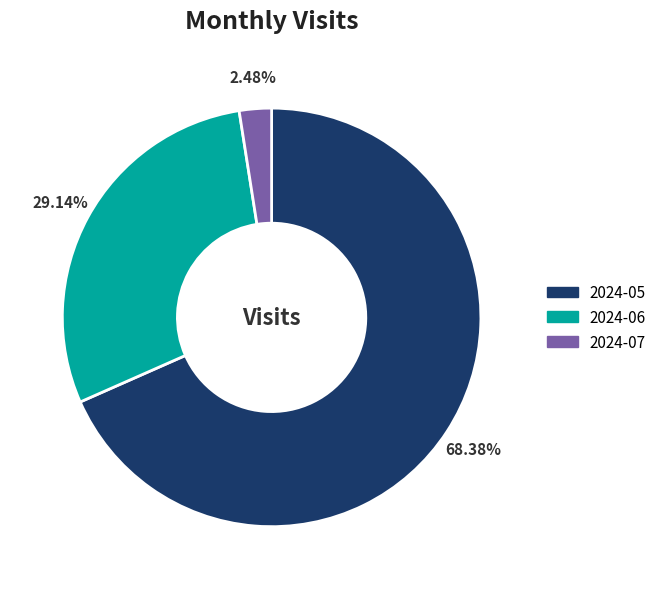

Between 2024-06 and 2024-07, which is larger?

2024-06